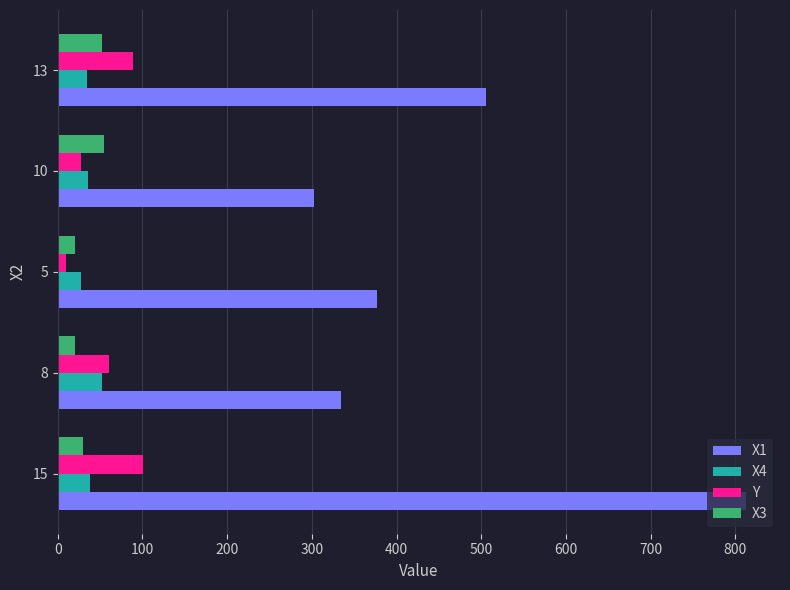

Which series has the widest spread of values?

X1